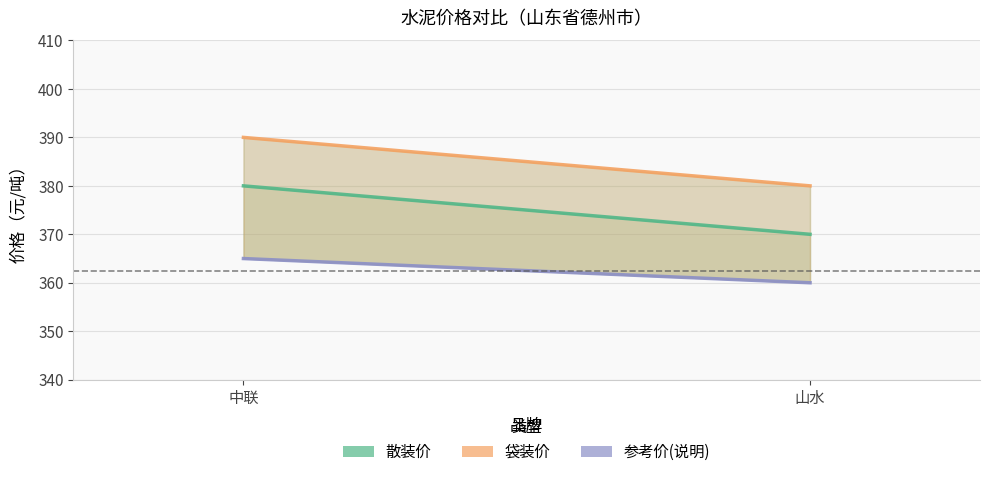

The value of 散装价 at 山水 is 530. True or false?

False